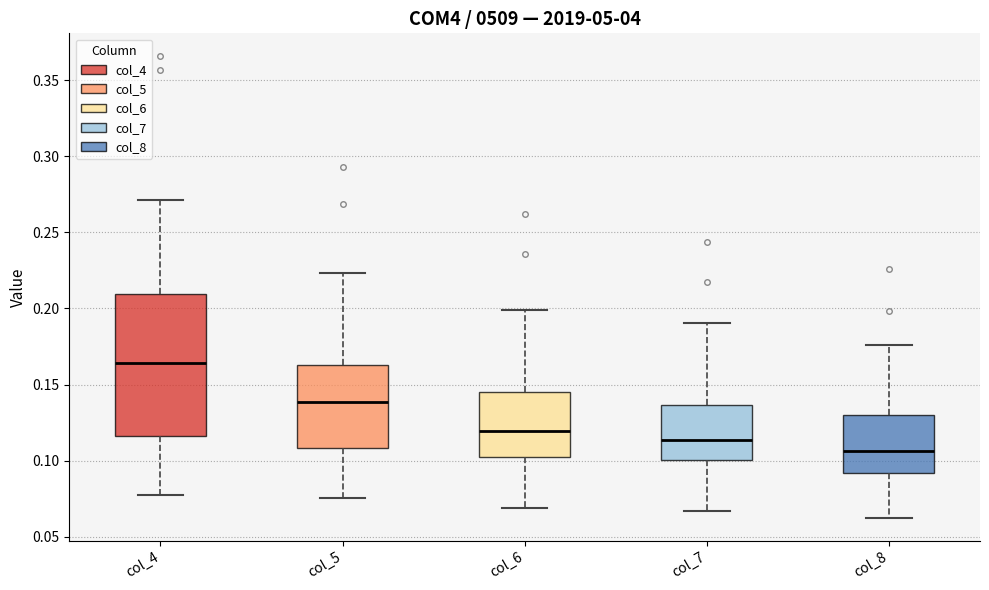

Reading left to right, read every box against the y-axis: the position of its median line, the range the box covers, and the ends of its whiskers. The values are not printed on the chart, so give them approximately, as read against the axis.

col_4: median 0.165, box 0.115 to 0.210, whiskers 0.080 to 0.270
col_5: median 0.140, box 0.110 to 0.165, whiskers 0.075 to 0.225
col_6: median 0.120, box 0.105 to 0.145, whiskers 0.070 to 0.200
col_7: median 0.115, box 0.100 to 0.135, whiskers 0.065 to 0.190
col_8: median 0.105, box 0.090 to 0.130, whiskers 0.065 to 0.175